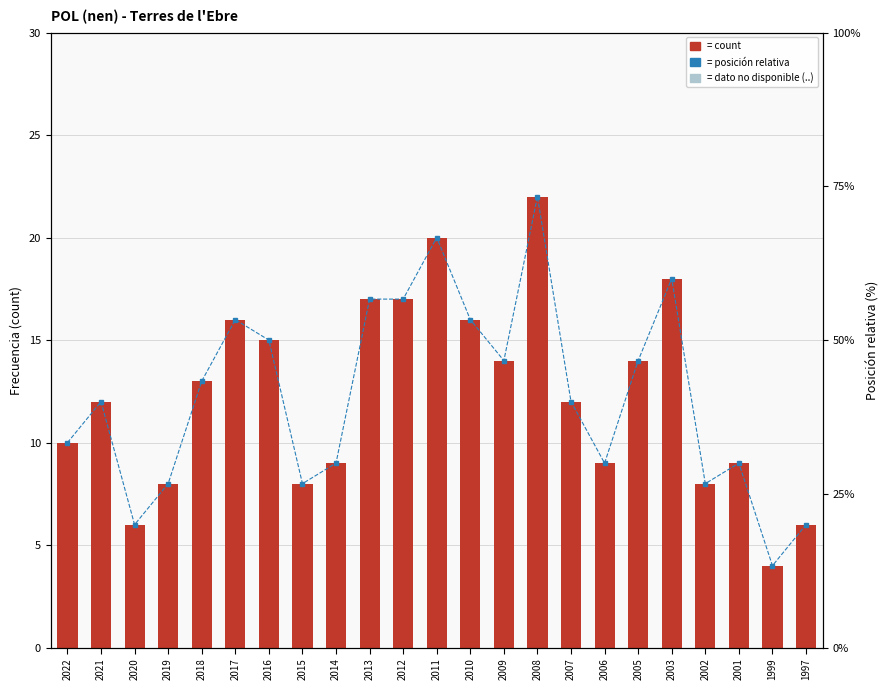

What is the spread (max minus min) of values at 1997?

14.0